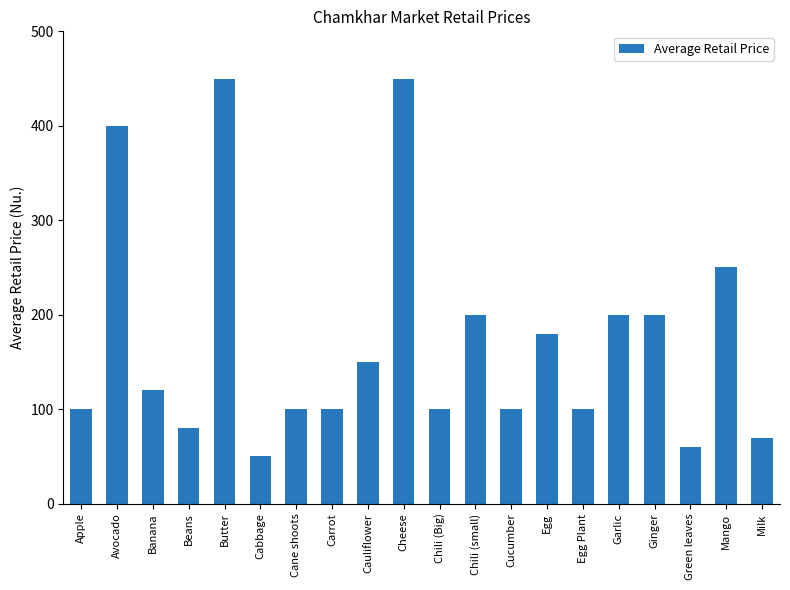

The chart shows a value of 168 at Avocado. True or false?

False